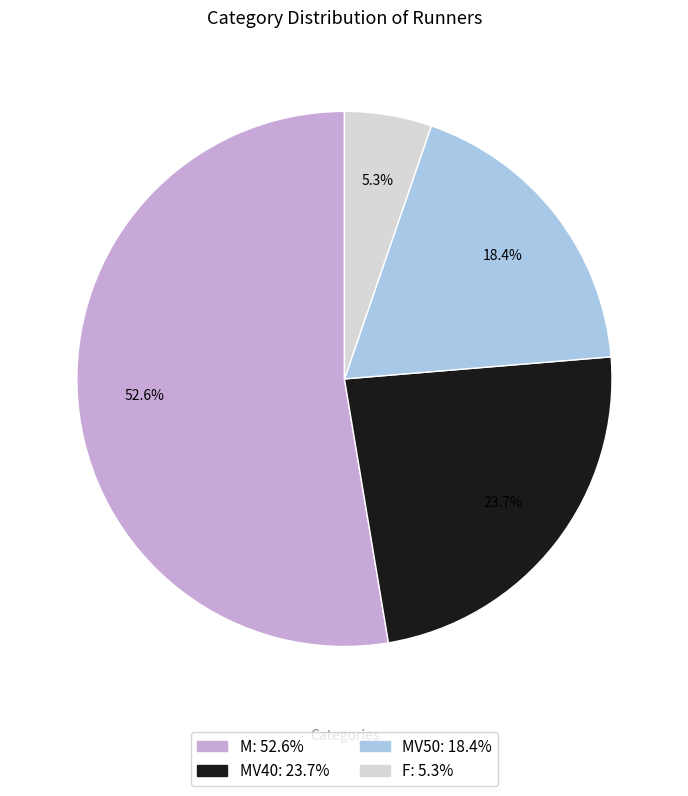

How many segments does this pie chart have?

4